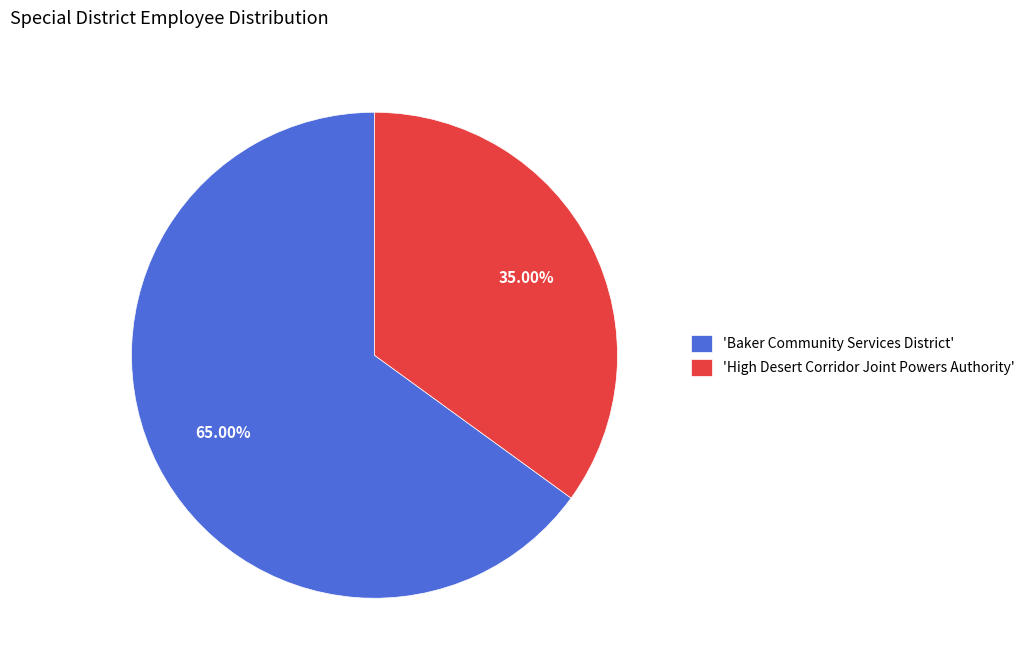

Which slice represents more than half of the pie?

'Baker Community Services District'